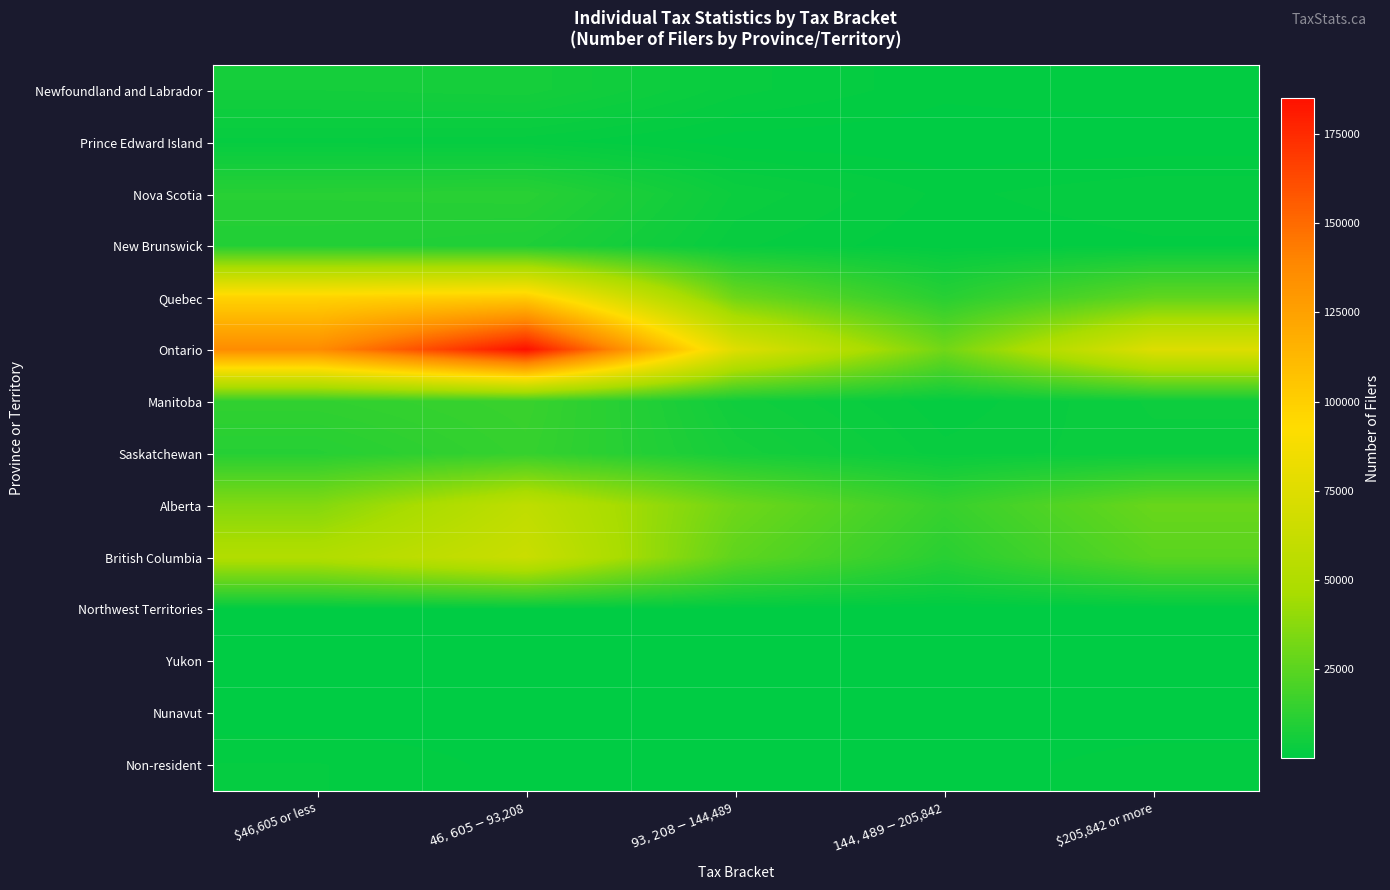

Rank the series by their maximum value, from lowest to highest.

Nunavut, Northwest Territories, Yukon, Non-resident, Prince Edward Island, Newfoundland and Labrador, New Brunswick, Nova Scotia, Saskatchewan, Manitoba, Alberta, British Columbia, Quebec, Ontario